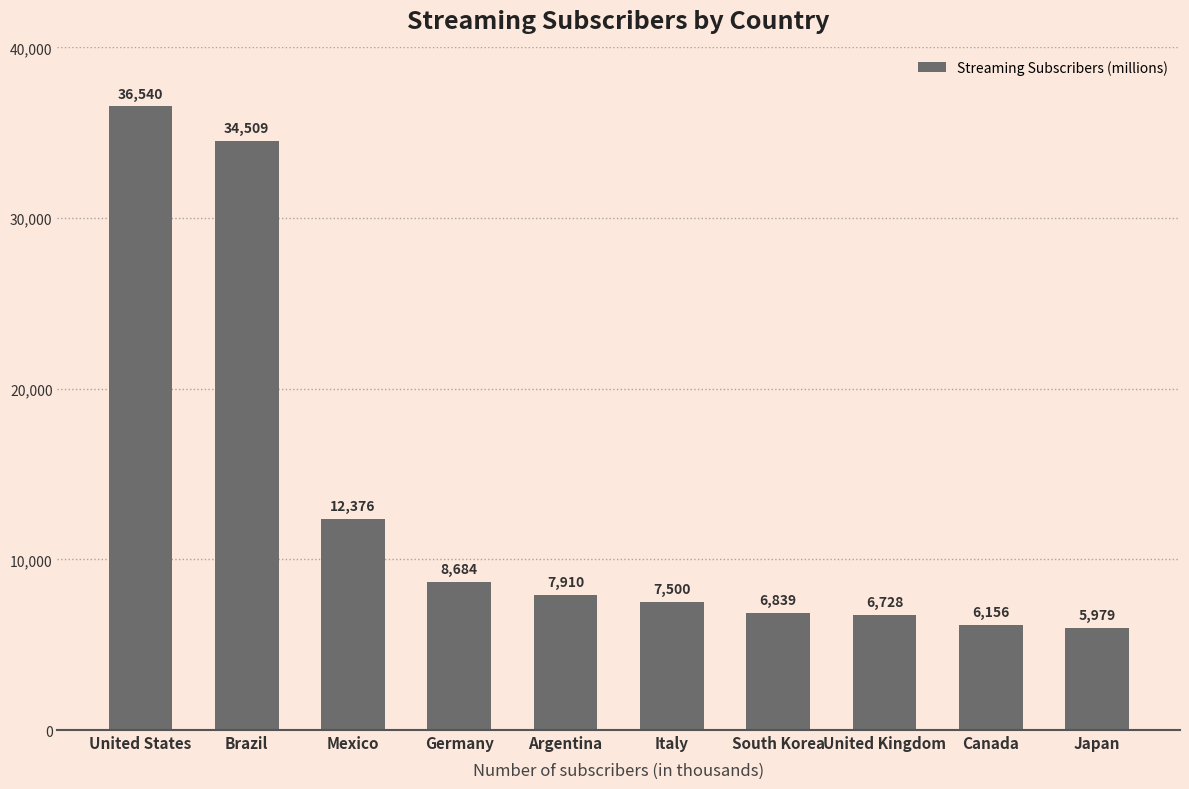

What is the ratio of the value at South Korea to the value at Brazil?

0.2